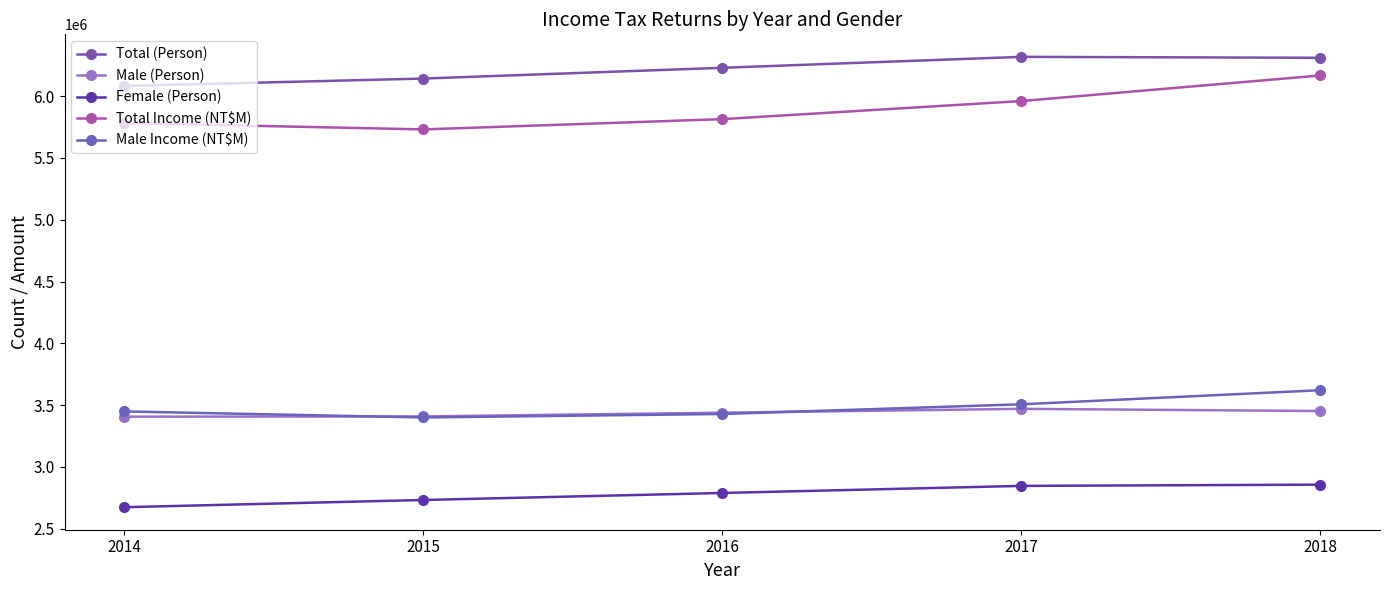

Does the chart display data point markers on the line(s)?

Yes